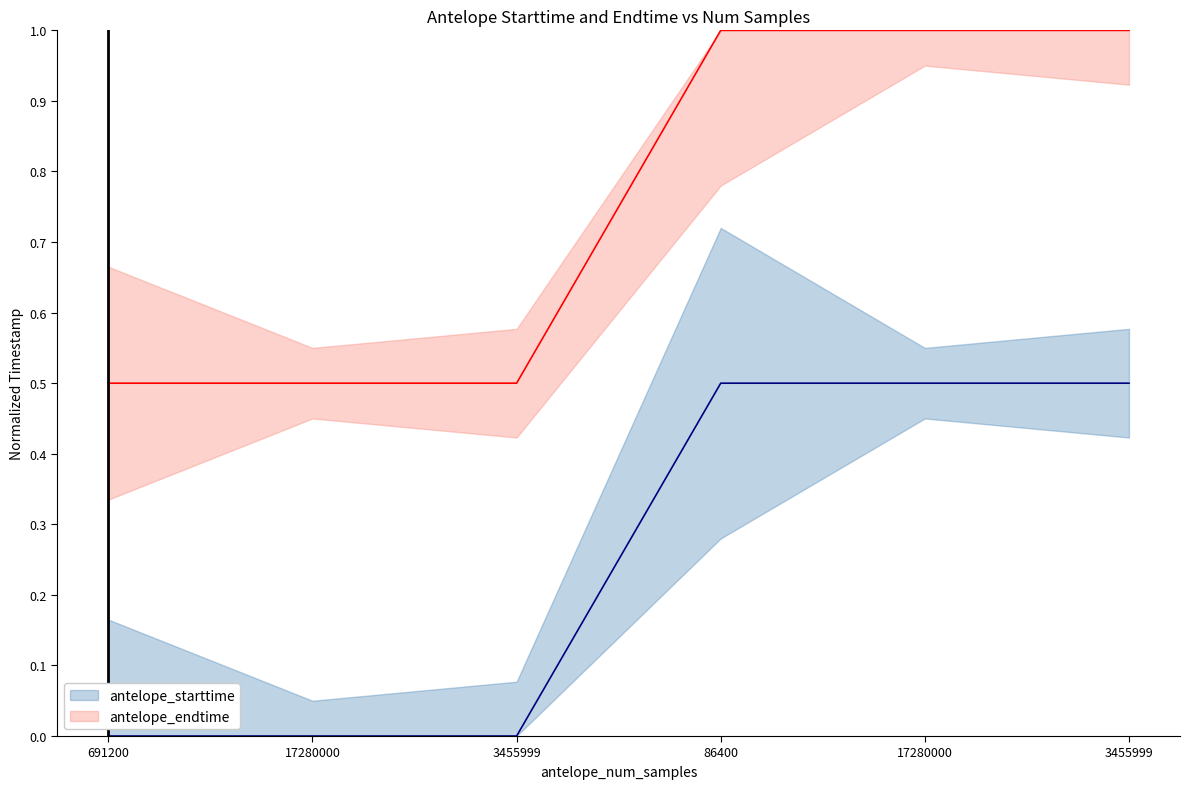

Read the antelope_starttime value at 3455999.

0.5